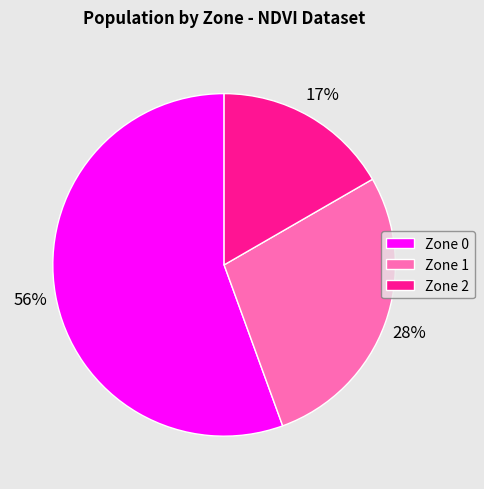

To the nearest percent, what portion does Zone 2 represent?

17%